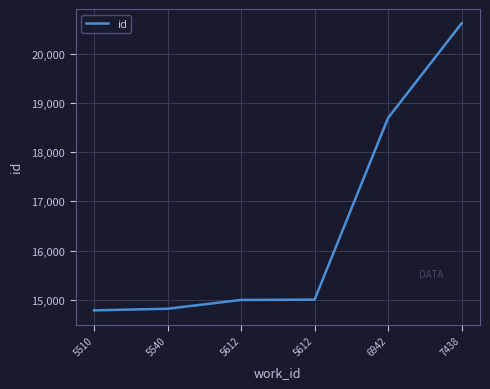

Does the chart display data point markers on the line(s)?

No